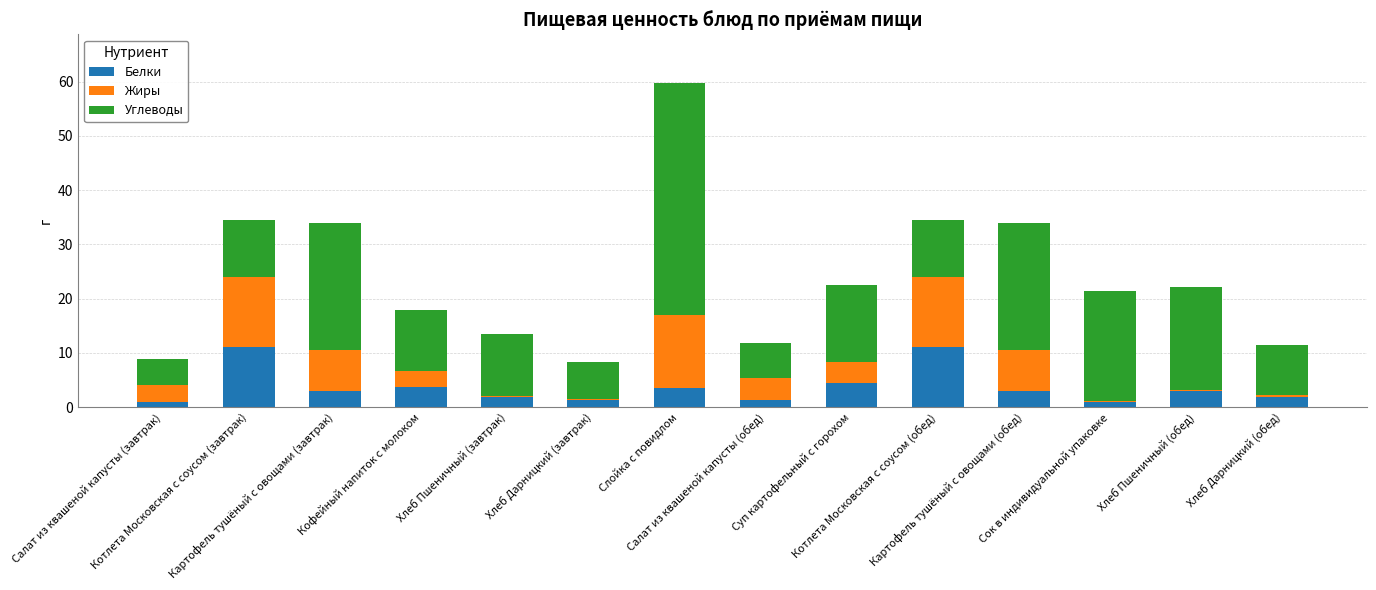

What is the maximum value for Белки?

11.1